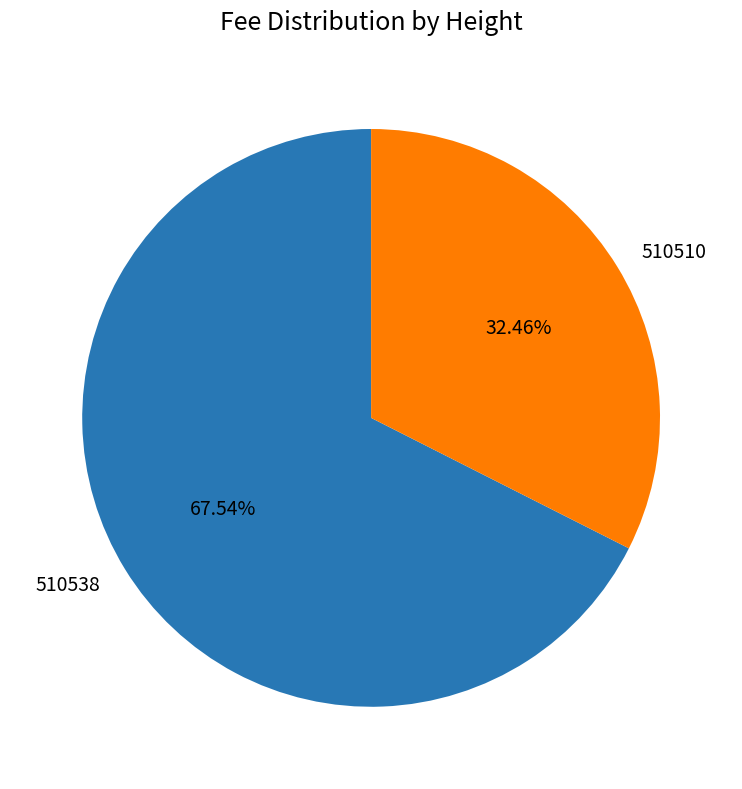

What percentage is NOT represented by 510538?

32.5%